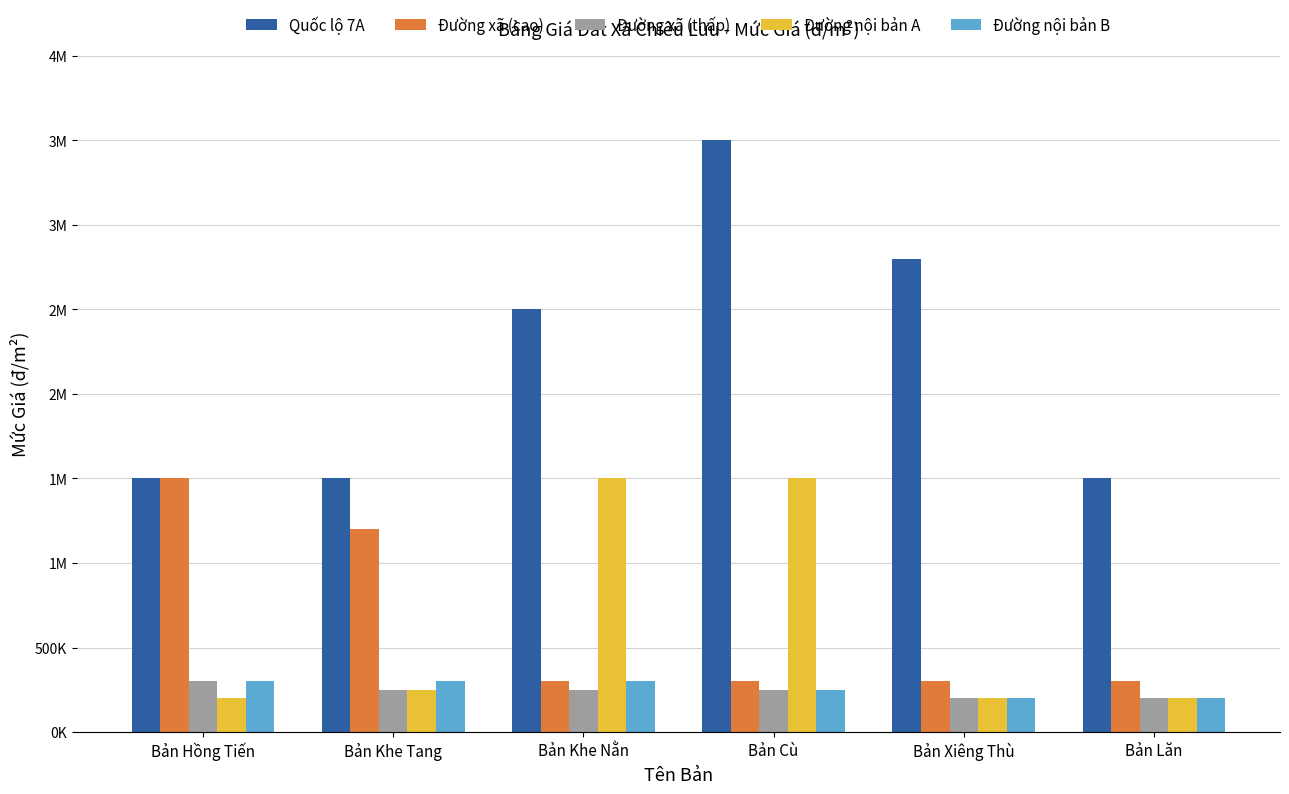

The Đường nội bản B series shows 300000 at Bản Hồng Tiến. True or false?

True